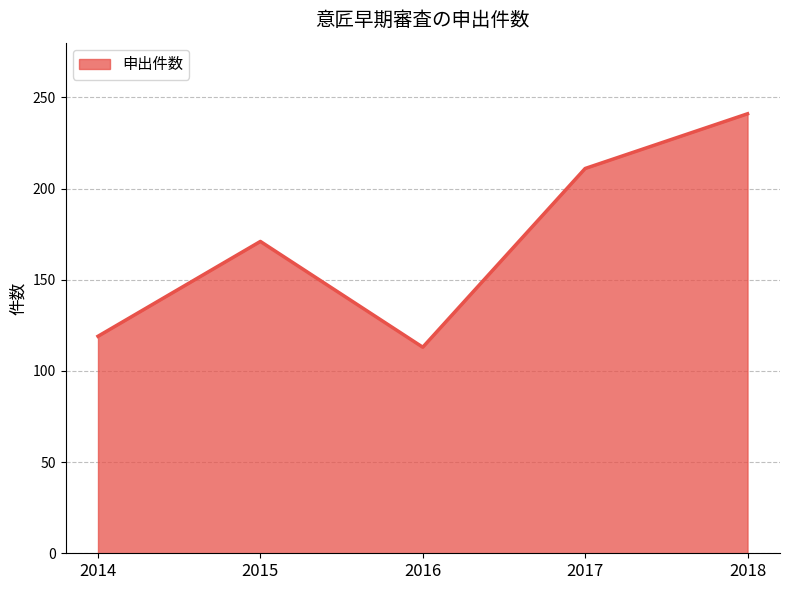

The value at 2015 is 171. True or false?

True